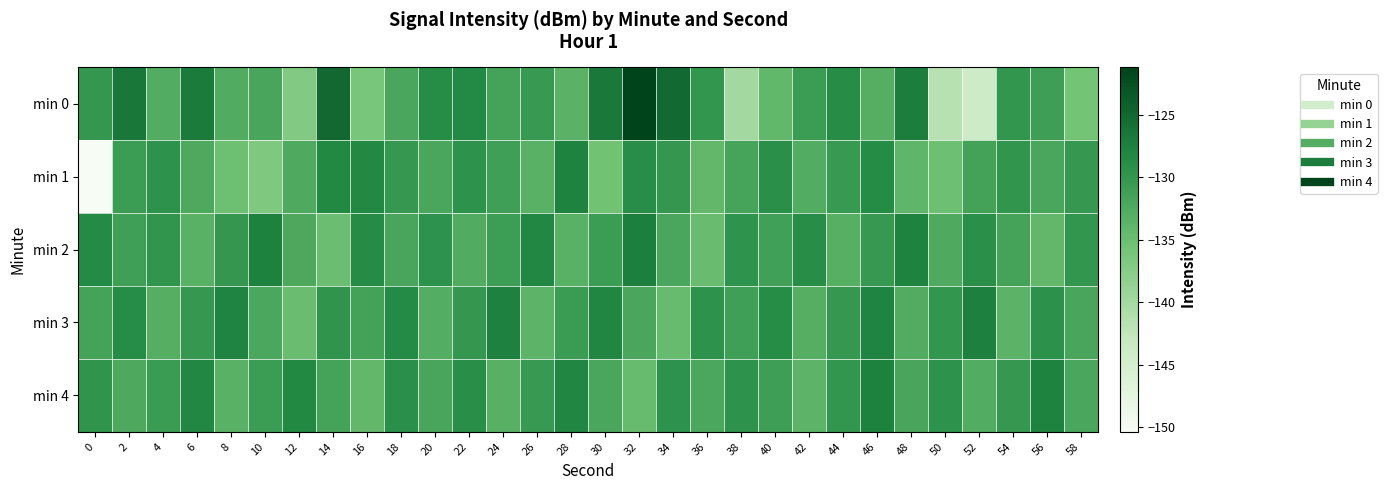

Reading left to right, list all the values displayed in this chart.

min 0: 0=-130.1	2=-126.6	4=-132.7	6=-126.9	8=-132.6	10=-131.8	12=-137.1	14=-125.0	16=-136.2	18=-132.1	20=-128.7	22=-128.5	24=-131.6	26=-130.5	28=-133.5	30=-126.8	32=-121.2	34=-125.2	36=-130.0	38=-140.0	40=-134.1	42=-130.7	44=-128.7	46=-133.1	48=-127.2	50=-141.7	52=-144.0	54=-130.0	56=-130.9	58=-135.9
min 1: 0=-150.4	2=-130.7	4=-129.4	6=-132.5	8=-135.2	10=-136.8	12=-132.5	14=-128.3	16=-128.3	18=-130.2	20=-132.1	22=-129.5	24=-131.2	26=-133.4	28=-127.8	30=-135.6	32=-128.9	34=-130.1	36=-134.3	38=-131.7	40=-129.2	42=-132.8	44=-130.5	46=-128.7	48=-133.9	50=-135.1	52=-131.4	54=-129.8	56=-132.0	58=-130.3
min 2: 0=-128.5	2=-131.2	4=-129.8	6=-133.4	8=-130.1	10=-127.6	12=-132.3	14=-135.0	16=-128.7	18=-131.9	20=-129.4	22=-132.6	24=-130.8	26=-128.2	28=-133.5	30=-130.7	32=-127.3	34=-132.1	36=-134.8	38=-129.6	40=-131.3	42=-128.9	44=-133.2	46=-130.4	48=-127.8	50=-132.5	52=-129.1	54=-131.6	56=-134.2	58=-130.0
min 3: 0=-131.5	2=-128.8	4=-133.1	6=-130.3	8=-127.9	10=-132.2	12=-134.9	14=-129.7	16=-131.4	18=-128.6	20=-132.9	22=-130.1	24=-127.5	26=-133.8	28=-130.6	30=-128.1	32=-132.0	34=-134.7	36=-129.5	38=-131.2	40=-128.8	42=-133.1	44=-130.3	46=-127.9	48=-132.6	50=-130.0	52=-127.4	54=-133.7	56=-129.3	58=-131.8
min 4: 0=-129.7	2=-132.4	4=-130.6	6=-128.2	8=-133.5	10=-130.7	12=-128.3	14=-131.6	16=-134.3	18=-129.1	20=-131.8	22=-129.0	24=-133.3	26=-130.5	28=-128.1	30=-132.0	32=-134.7	34=-129.5	36=-132.2	38=-129.4	40=-131.1	42=-133.8	44=-130.0	46=-127.6	48=-131.9	50=-129.5	52=-132.8	54=-130.2	56=-127.8	58=-132.1